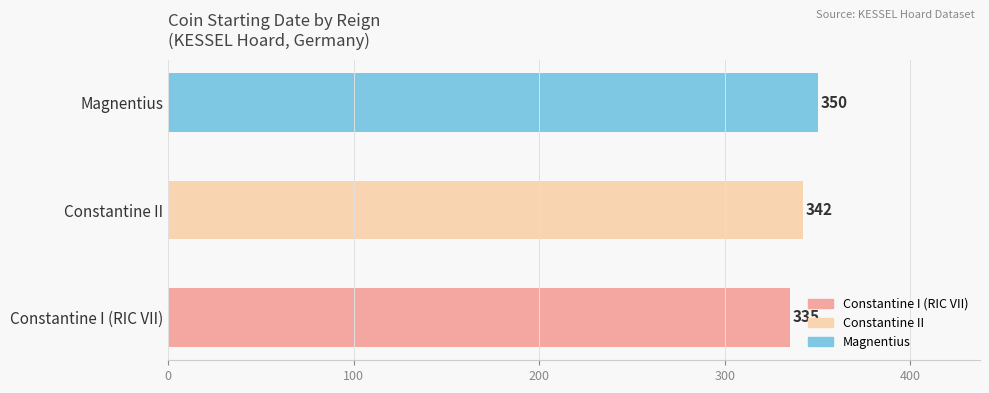

What is the change in value from Constantine I (RIC VII) to Magnentius?

+15